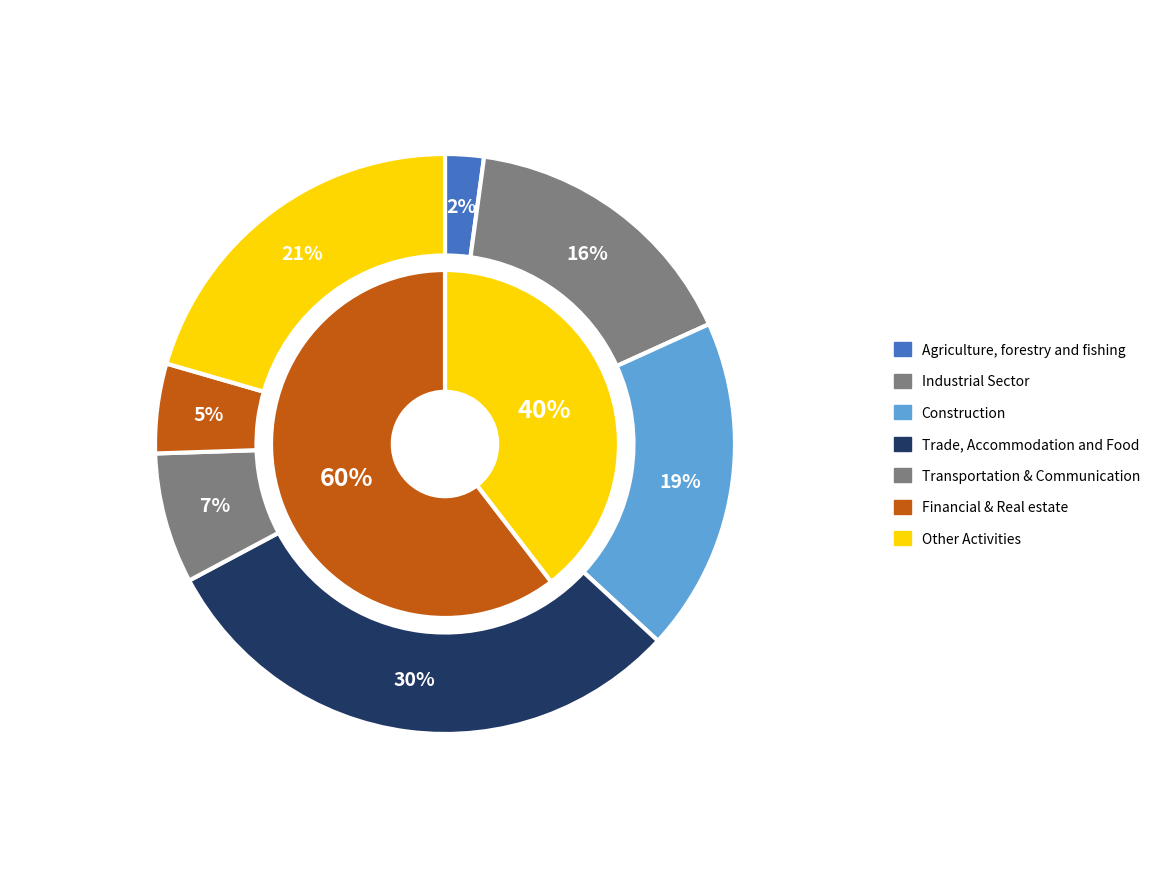

True or false: 11 accounts for 16% of the total.

False